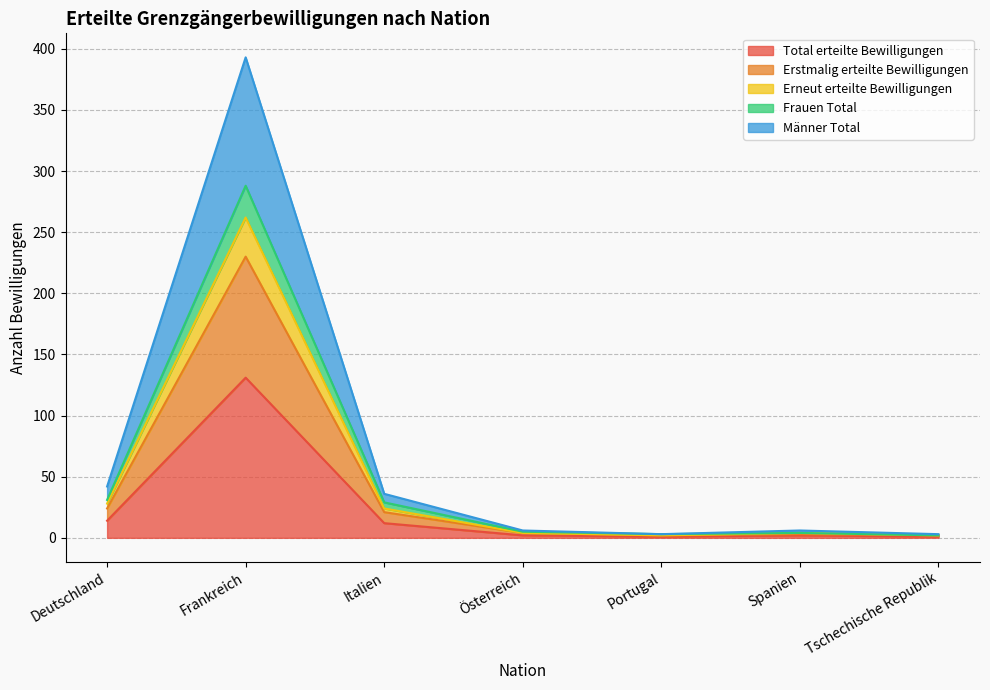

Rank the categories by Total erteilte Bewilligungen value from highest to lowest.

Frankreich, Deutschland, Italien, Österreich, Spanien, Portugal, Tschechische Republik